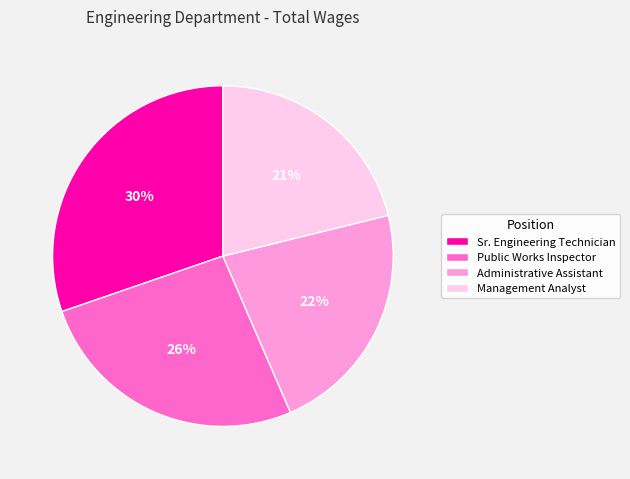

Does any single category account for the majority?

No